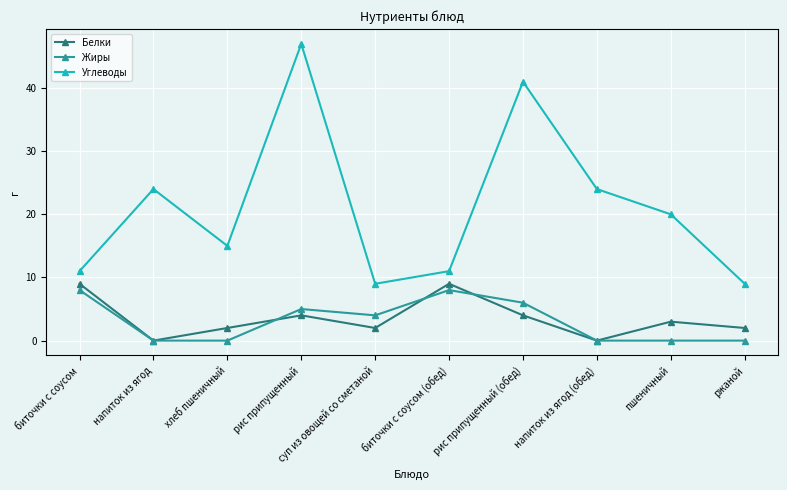

Does the chart have visible grid lines?

Yes